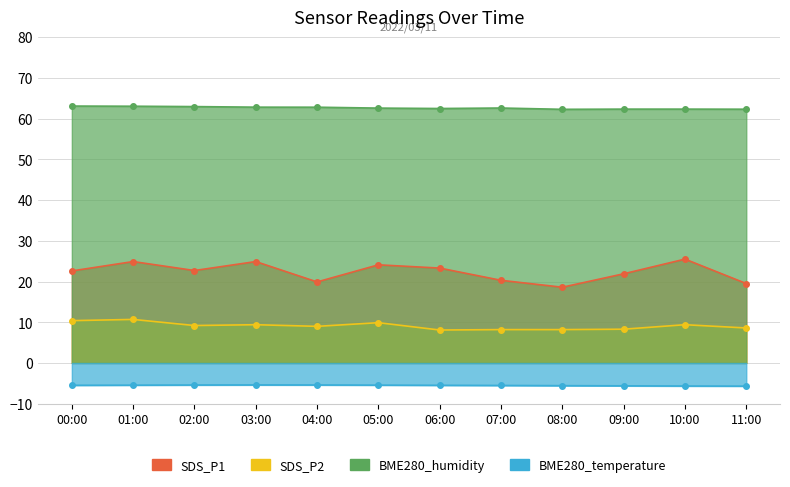

In SDS_P1, how many points are higher than both neighbors (excluding endpoints)?

4